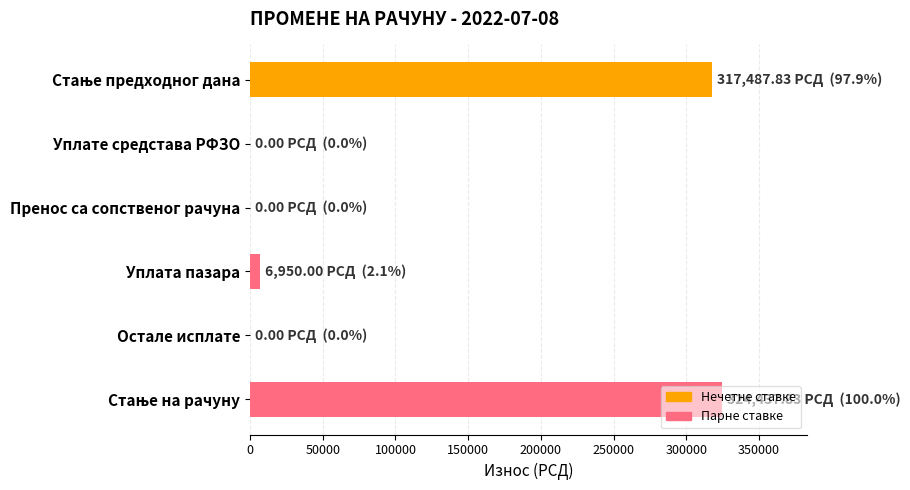

What is the maximum value shown in the chart?

324437.8